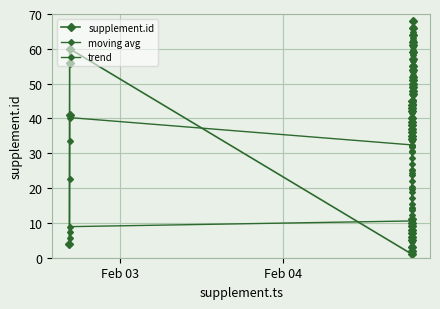

How many lines are shown in the chart?

3